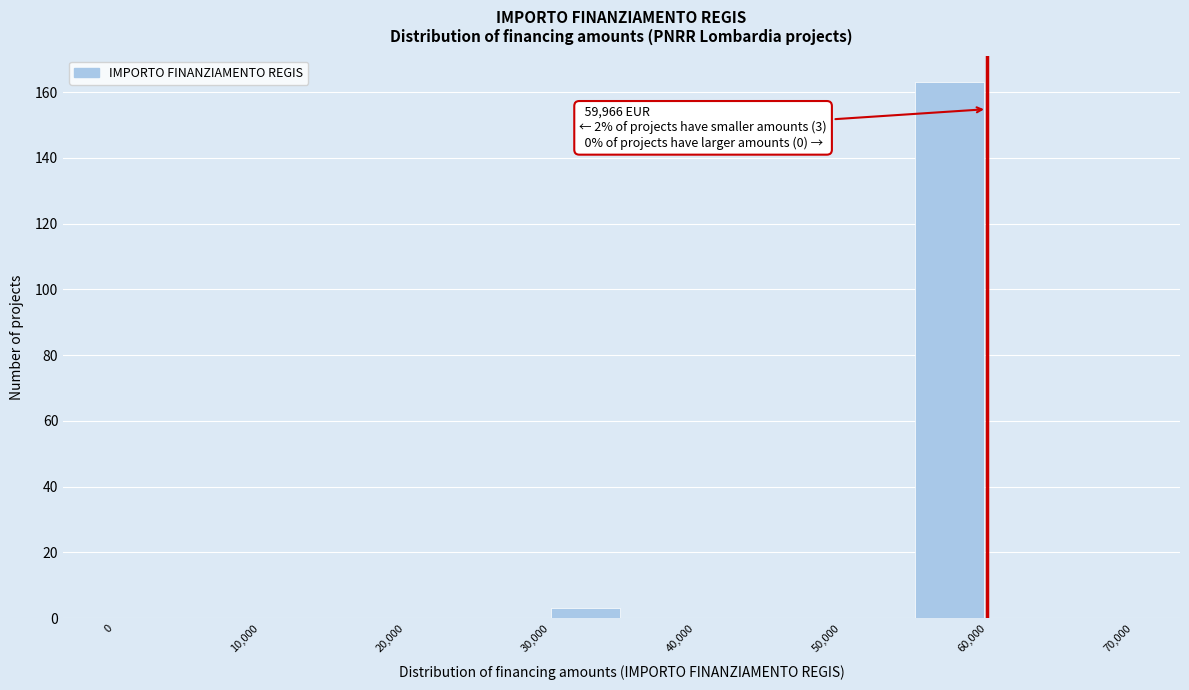

Over which range of the x-axis is the bar tallest?

55000 to 60000